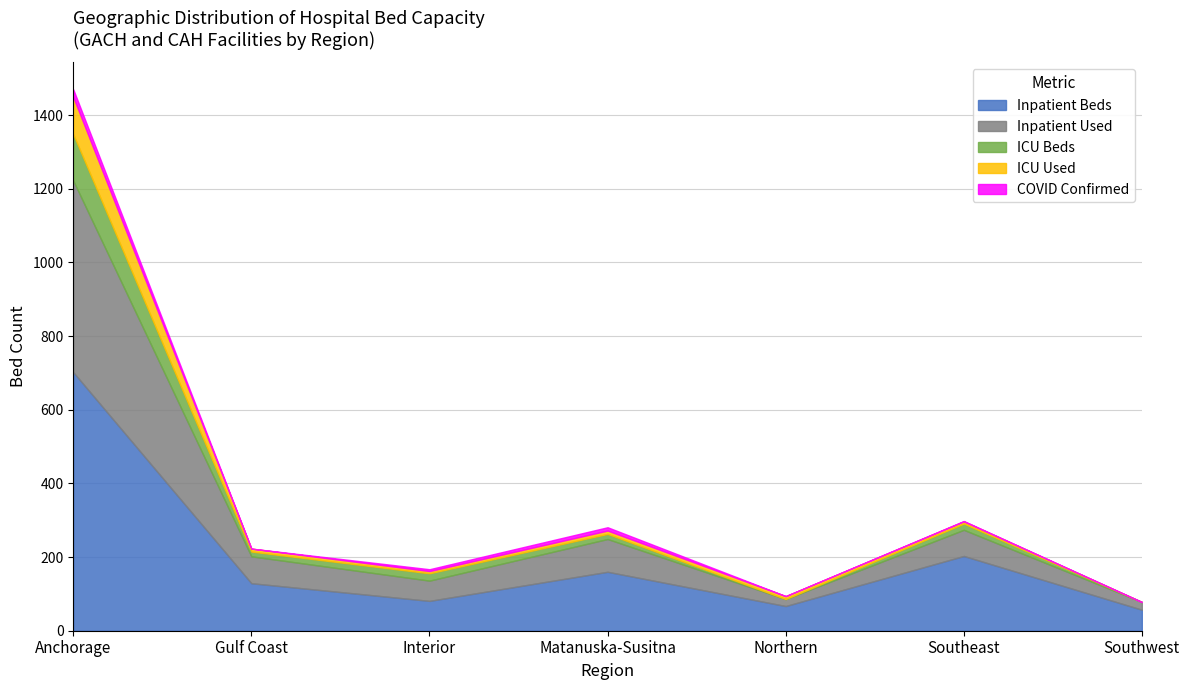

Reading right to left, extract all data points from this chart.

Inpatient Beds: 57	203	67	160	81	129	702
Inpatient Used: 21	71	19	89	55	73	520
ICU Beds: 0	17	0	14	20	13	126
ICU Used: 0	6	8	9	6	8	101
COVID Confirmed: 0	1	0	9	5	0	21